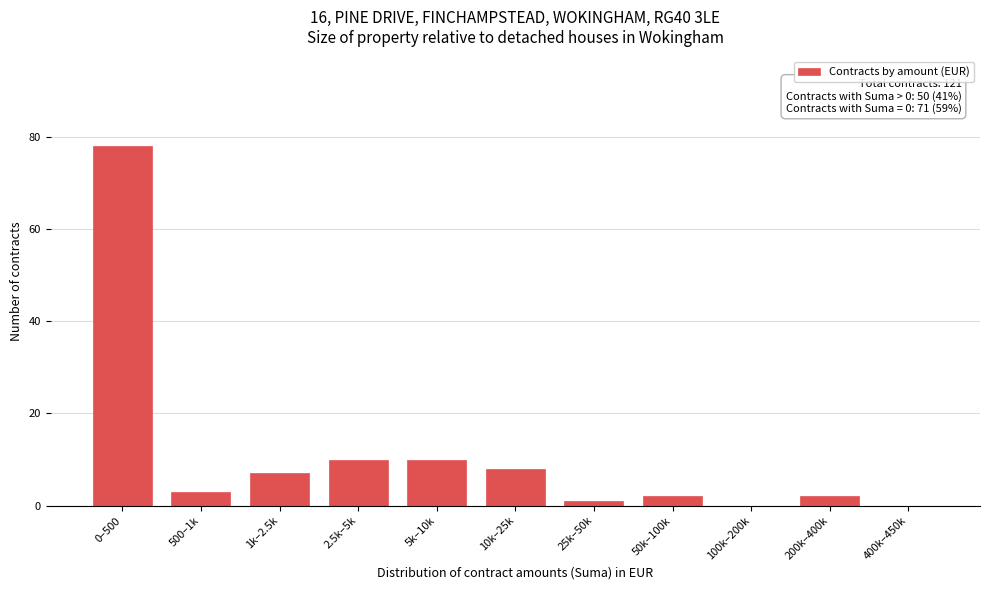

Reading left to right, list all the values displayed in this chart.

0–500=78	500–1k=3	1k–2.5k=7	2.5k–5k=10	5k–10k=10	10k–25k=8	25k–50k=1	50k–100k=2	100k–200k=0	200k–400k=2	400k–450k=0